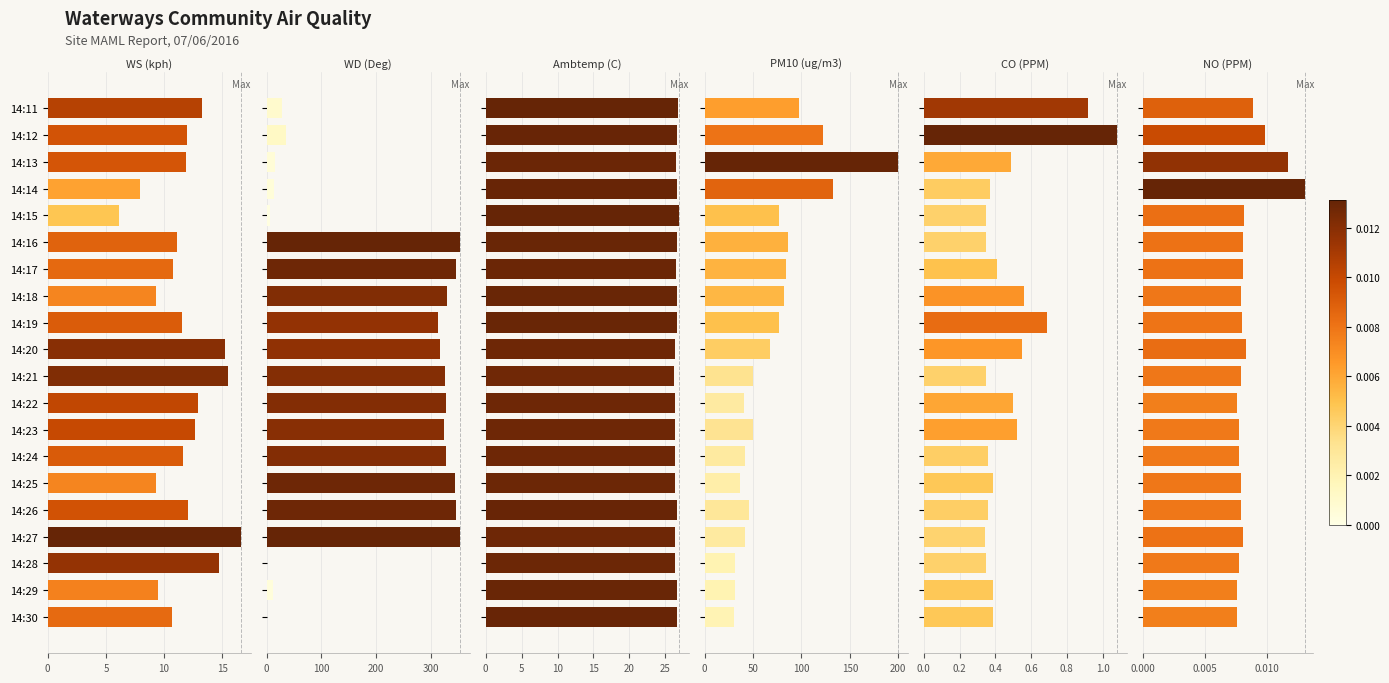

Reading left to right, what are all the values shown in this chart?

WS (kph): 13.3	12.0	11.9	7.9	6.1	11.1	10.8	9.3	11.5	15.2	15.5	12.9	12.7	11.6	9.3	12.1	16.6	14.7	9.5	10.7
WD (Deg): 27.3	34.9	15.8	13.2	5.4	353.7	346.2	330.1	314.0	317.7	327.0	327.9	323.9	328.0	345.5	345.8	353.3	1.0	11.3	0.8
Ambtemp (C): 26.8	26.7	26.5	26.7	26.9	26.6	26.5	26.6	26.6	26.3	26.2	26.3	26.3	26.3	26.4	26.7	26.3	26.4	26.6	26.7
PM10 (ug/m3): 97.5	122.6	199.7	132.9	76.7	86.1	84.3	82.0	76.6	67.8	50.4	40.7	49.4	41.7	36.4	45.8	41.8	30.9	30.9	30.4
CO (PPM): 0.9	1.1	0.5	0.4	0.3	0.3	0.4	0.6	0.7	0.6	0.3	0.5	0.5	0.4	0.4	0.4	0.3	0.3	0.4	0.4
NO (PPM): 0.0	0.0	0.0	0.0	0.0	0.0	0.0	0.0	0.0	0.0	0.0	0.0	0.0	0.0	0.0	0.0	0.0	0.0	0.0	0.0